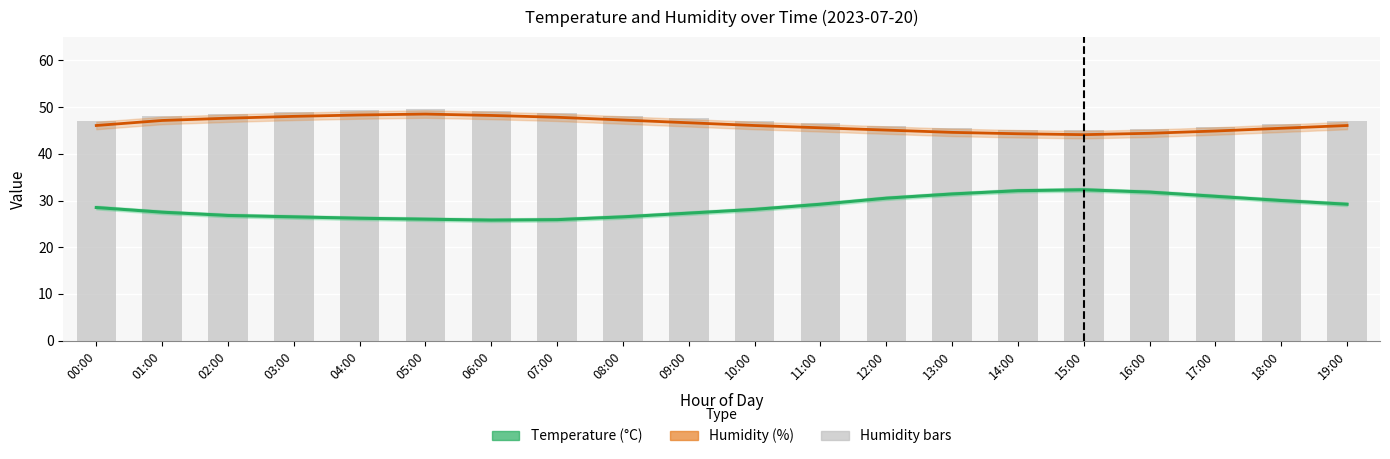

The value of temperature at 13:00 is 42.5. True or false?

False